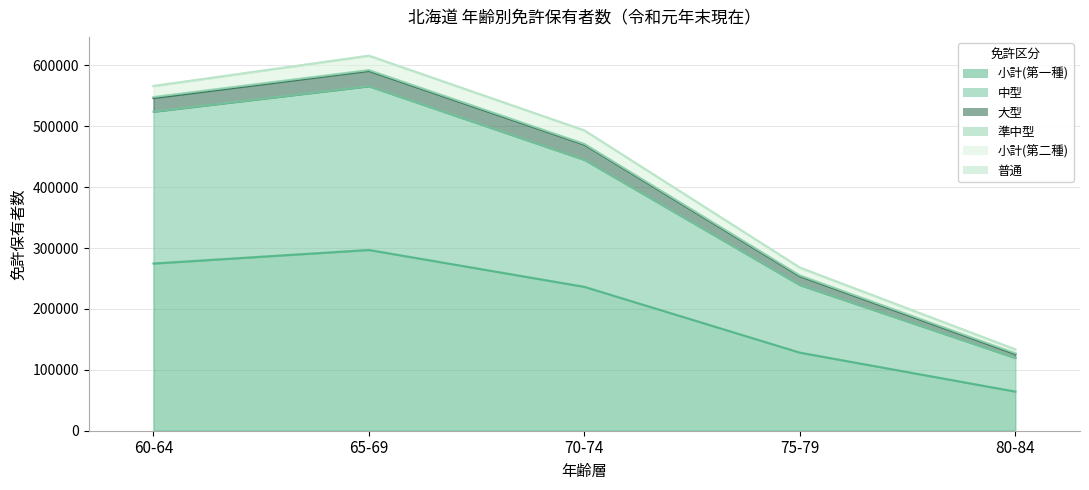

What value does the 小計(第二種) series have at 60-64?

17748